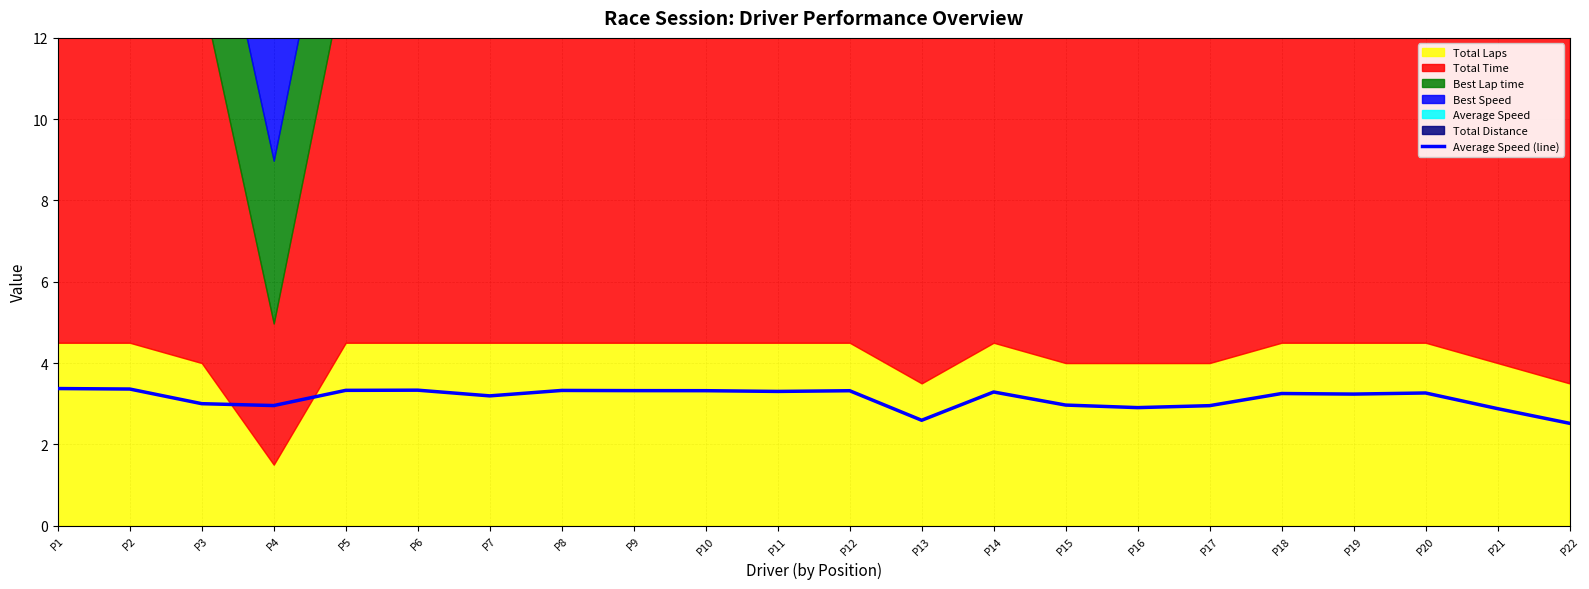

The value of Average Speed (line) at P21 is 2.9. True or false?

True